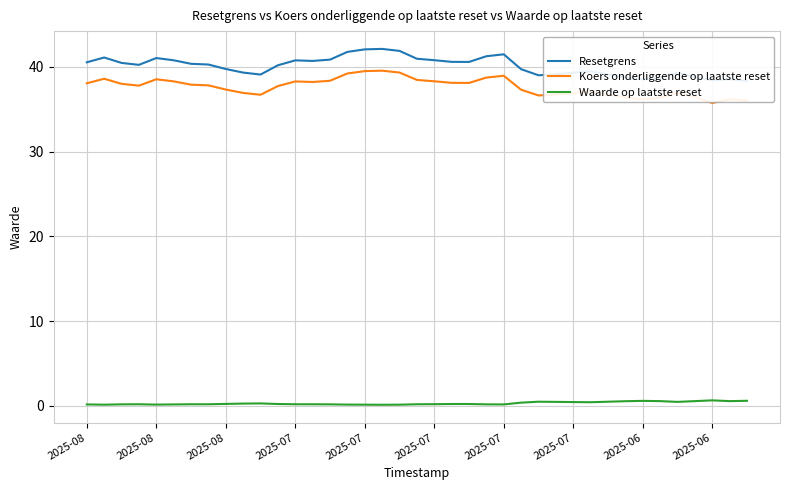

What is the total value across all series at 2025-07?

78.2